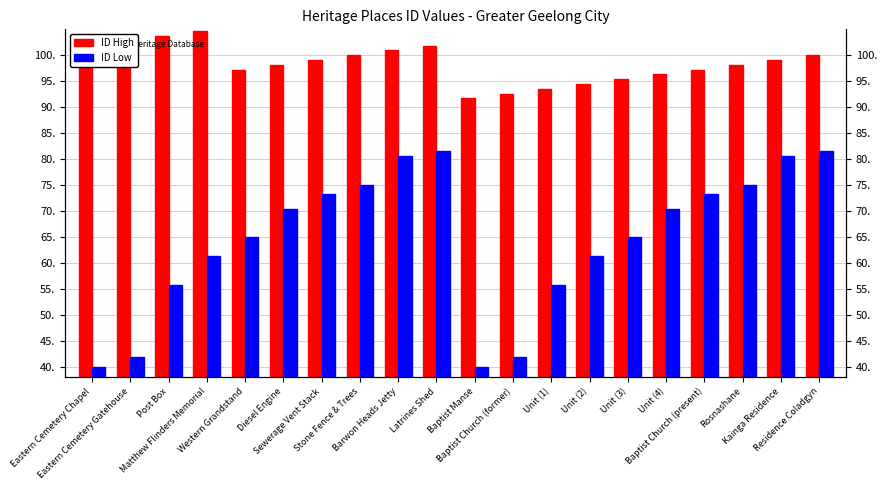

Reading left to right, list all the values displayed in this chart.

ID High: Eastern Cemetery Chapel=101.8	Eastern Cemetery Gatehouse=102.8	Post Box=103.7	Matthew Flinders Memorial=104.6	Western Grandstand=97.2	Diesel Engine=98.2	Sewerage Vent Stack=99.1	Stone Fence & Trees=100.0	Barwon Heads Jetty=100.9	Latrines Shed=101.8	Baptist Manse=91.7	Baptist Church (former)=92.6	Unit (1)=93.5	Unit (2)=94.5	Unit (3)=95.4	Unit (4)=96.3	Baptist Church (present)=97.2	Rosnashane=98.2	Kainga Residence=99.1	Residence Coladgyn=100.0
ID Low: Eastern Cemetery Chapel=40.0	Eastern Cemetery Gatehouse=41.8	Post Box=55.7	Matthew Flinders Memorial=61.2	Western Grandstand=64.9	Diesel Engine=70.5	Sewerage Vent Stack=73.2	Stone Fence & Trees=75.1	Barwon Heads Jetty=80.6	Latrines Shed=81.5	Baptist Manse=40.0	Baptist Church (former)=41.8	Unit (1)=55.7	Unit (2)=61.2	Unit (3)=64.9	Unit (4)=70.5	Baptist Church (present)=73.2	Rosnashane=75.1	Kainga Residence=80.6	Residence Coladgyn=81.5